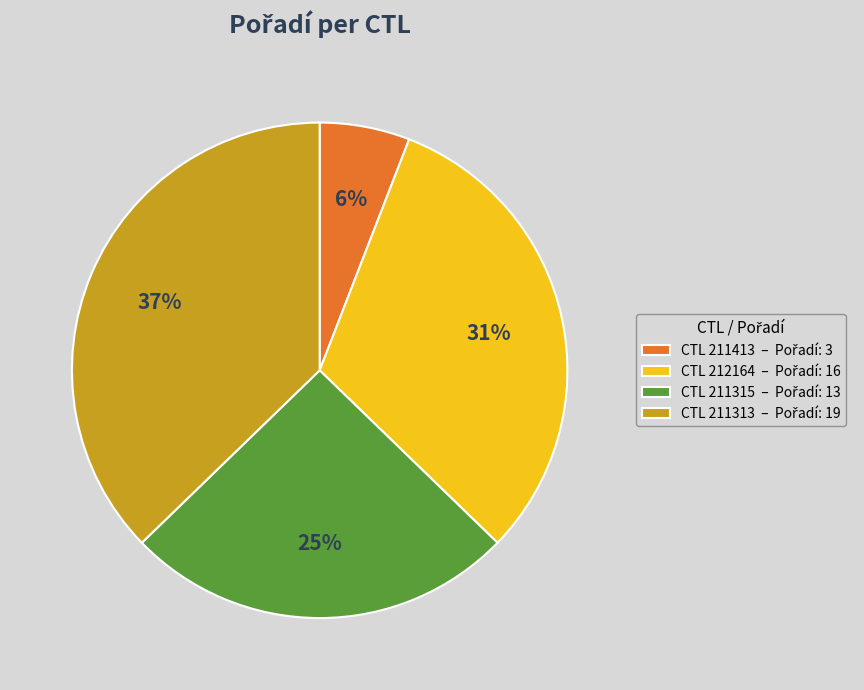

Is there any slice that represents more than half of the pie?

No